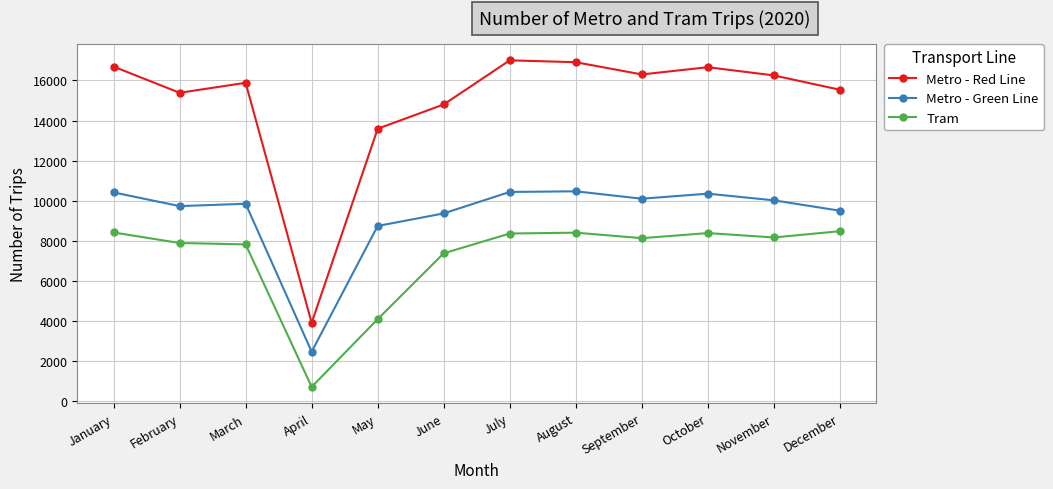

What is the minimum value shown in the chart?

688